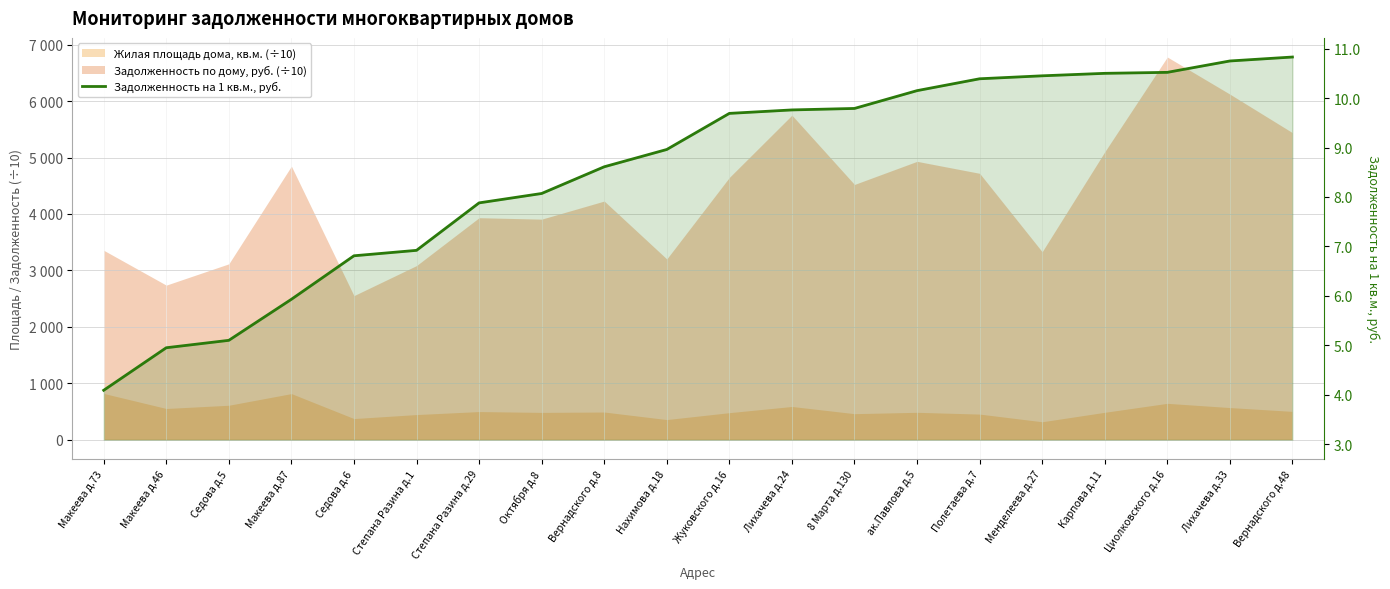

Which label corresponds to the smallest value in the chart?

Макеева д.73